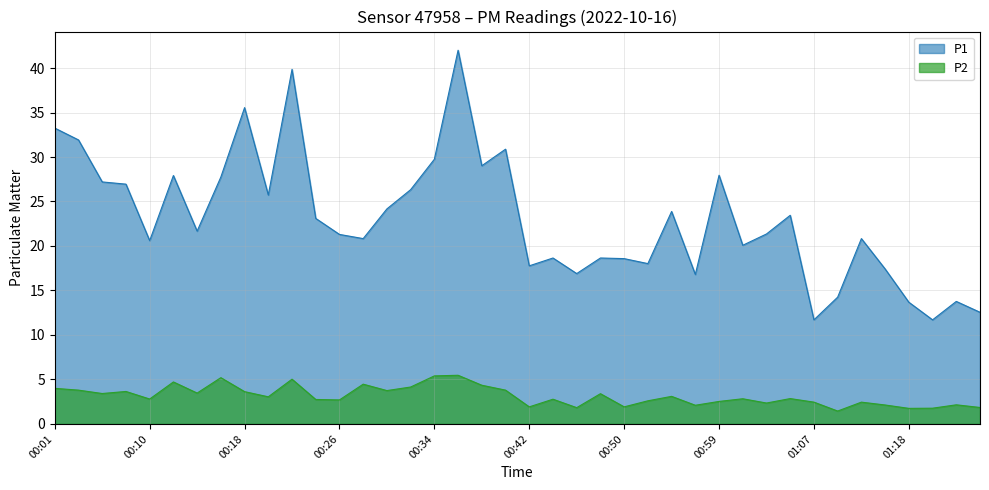

True or false: P1 and P2 cross at least once.

False